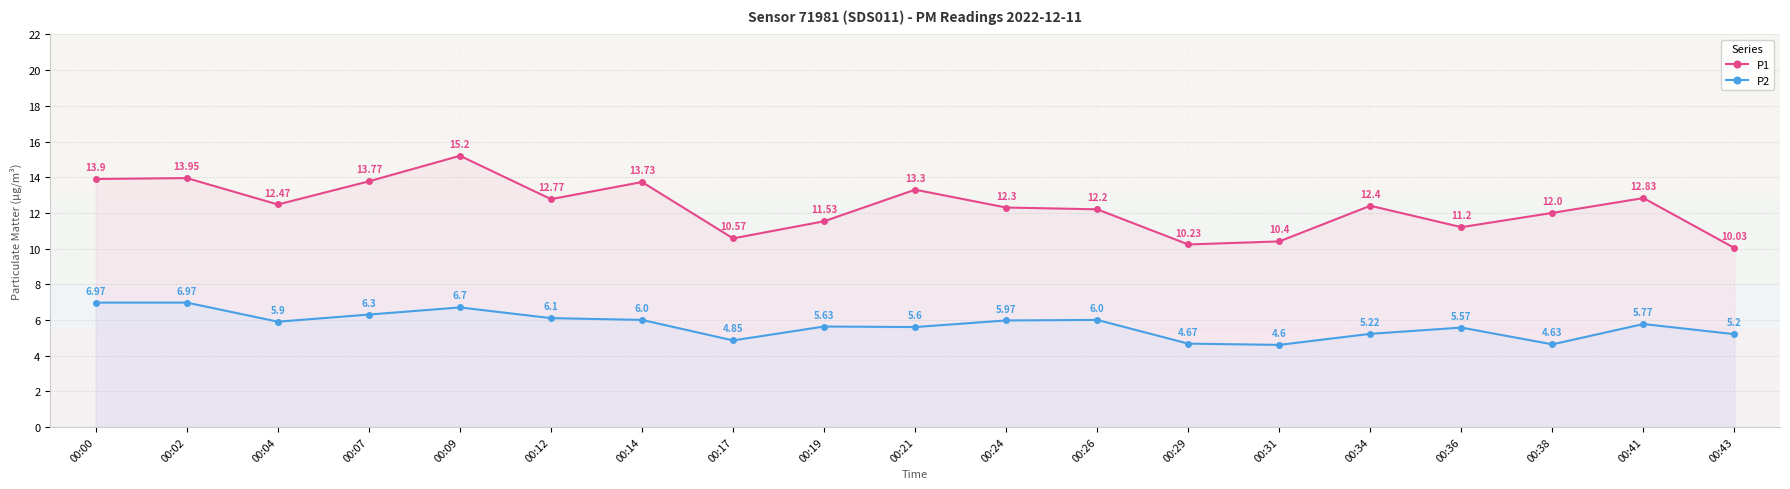

Where is P1 nearest to the value 12?

00:38